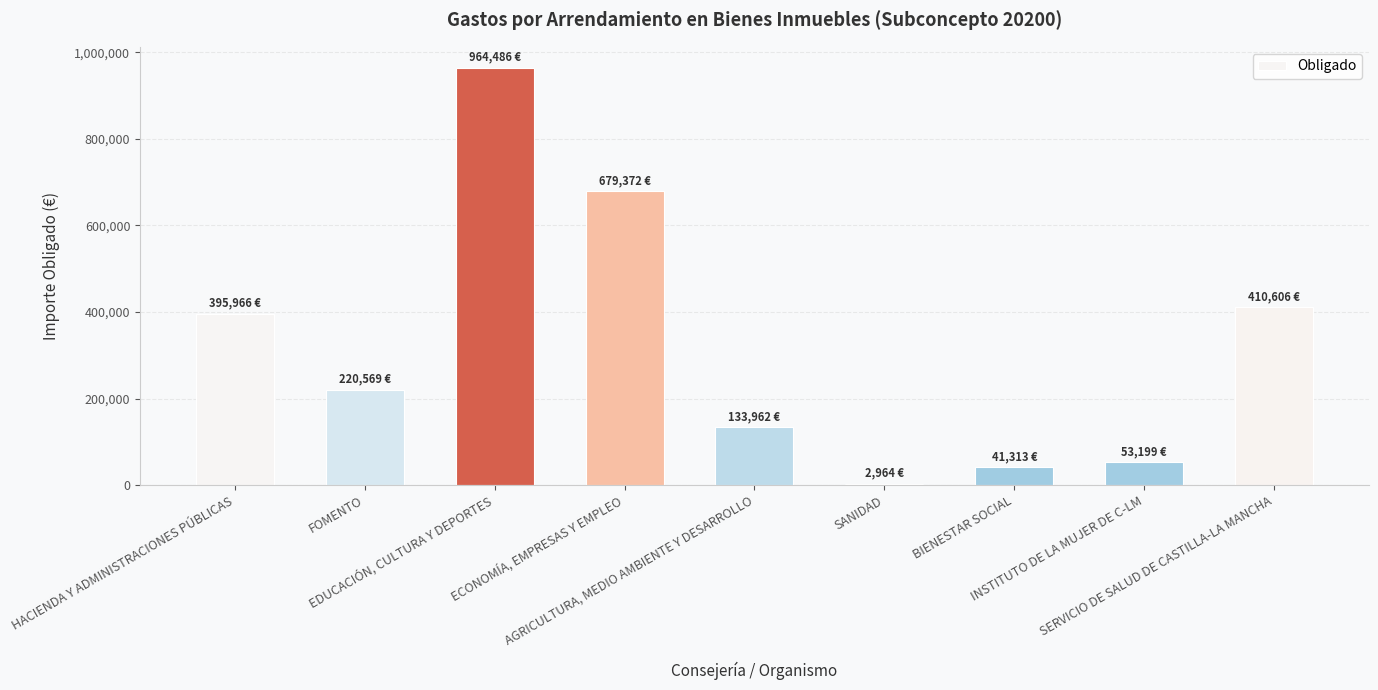

What is the greatest value displayed?

964486.5